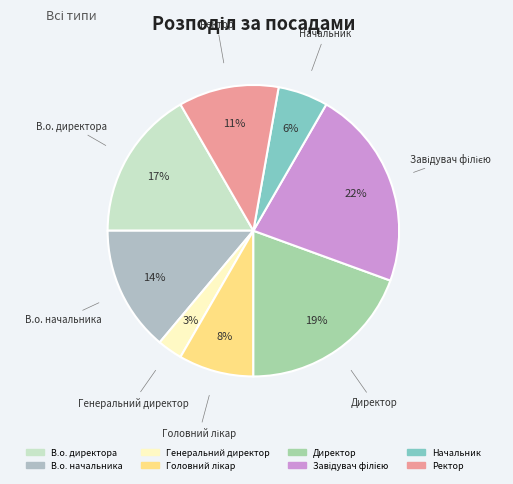

Does any single category account for the majority?

No